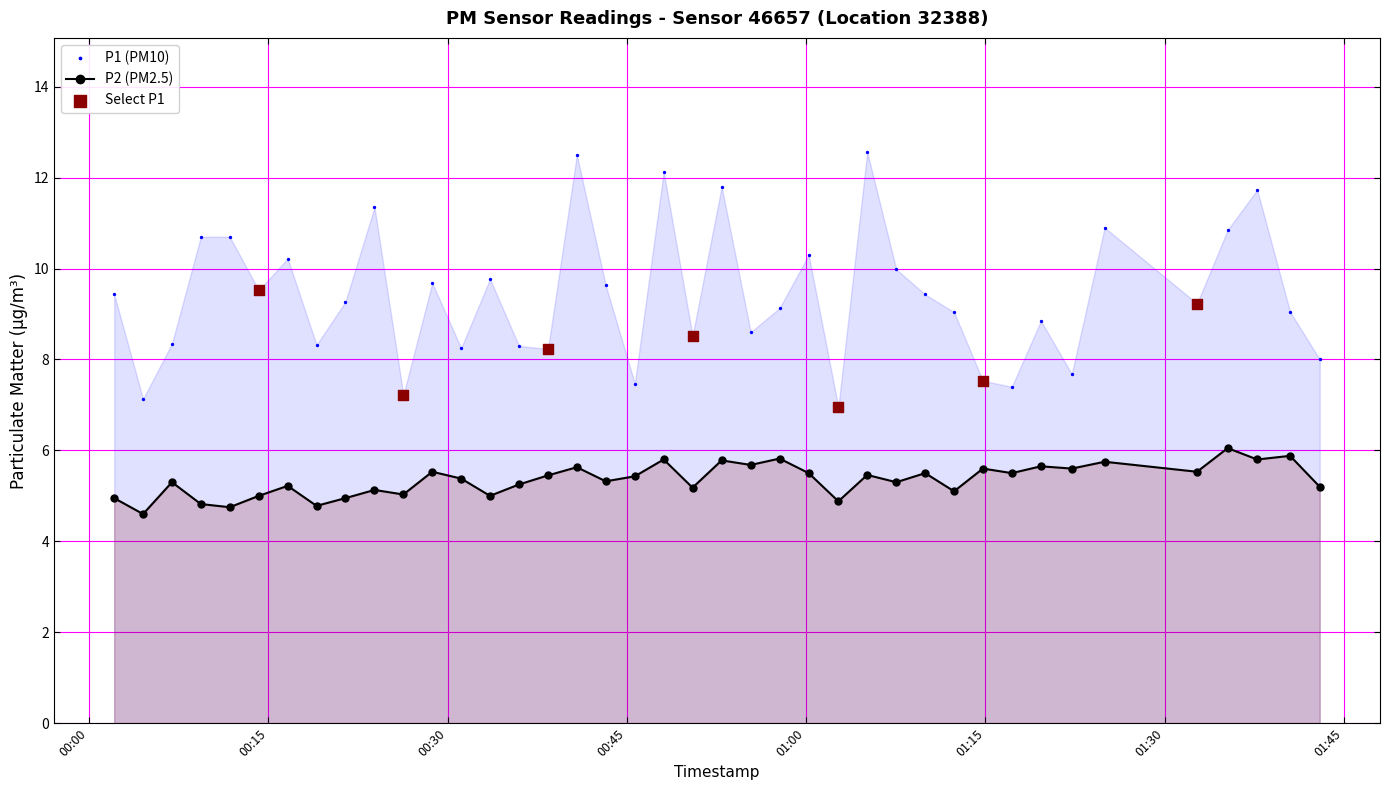

True or false: P2 (PM2.5) has more than 1 points higher than both neighbors.

True